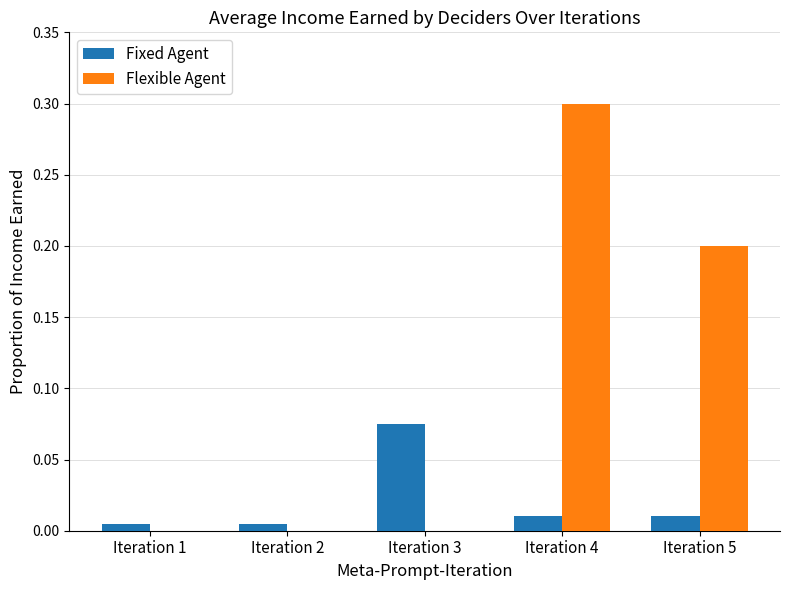

What is the total value across all series at Iteration 5?

0.2